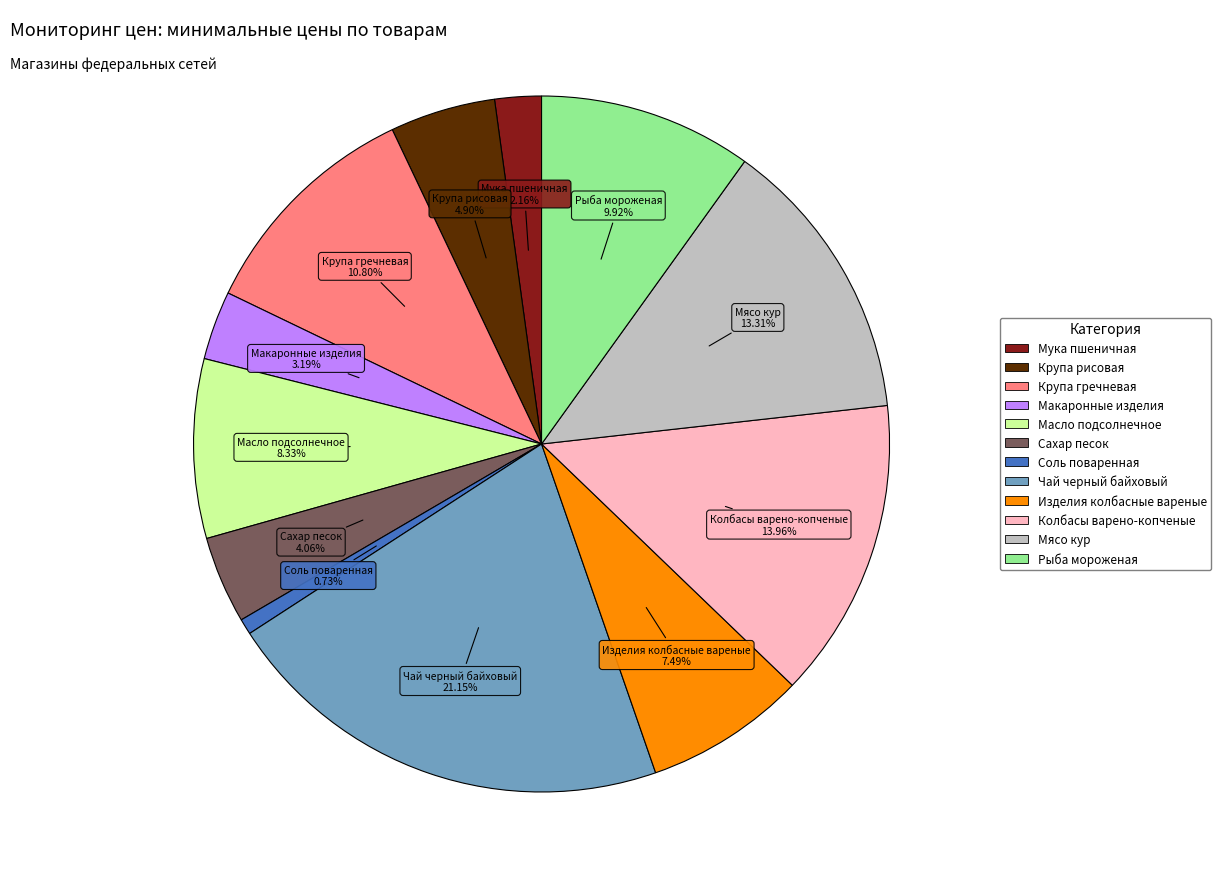

Is it true that Масло подсолнечное is 18% of the pie?

False